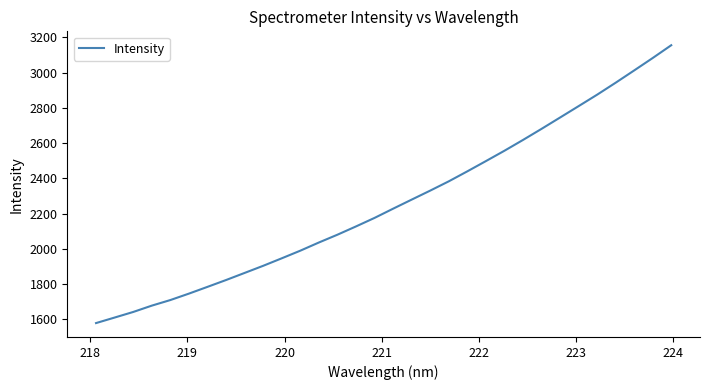

What is the difference between the maximum and minimum values?

1576.7